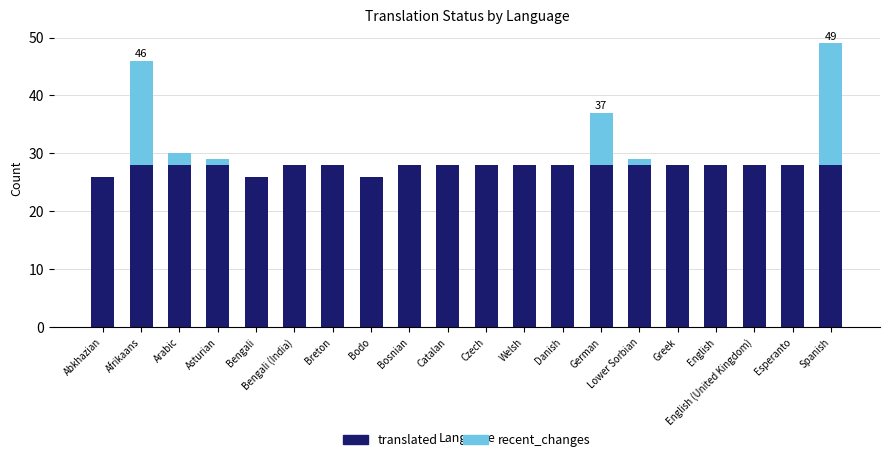

What is the total value across all series at English?

28